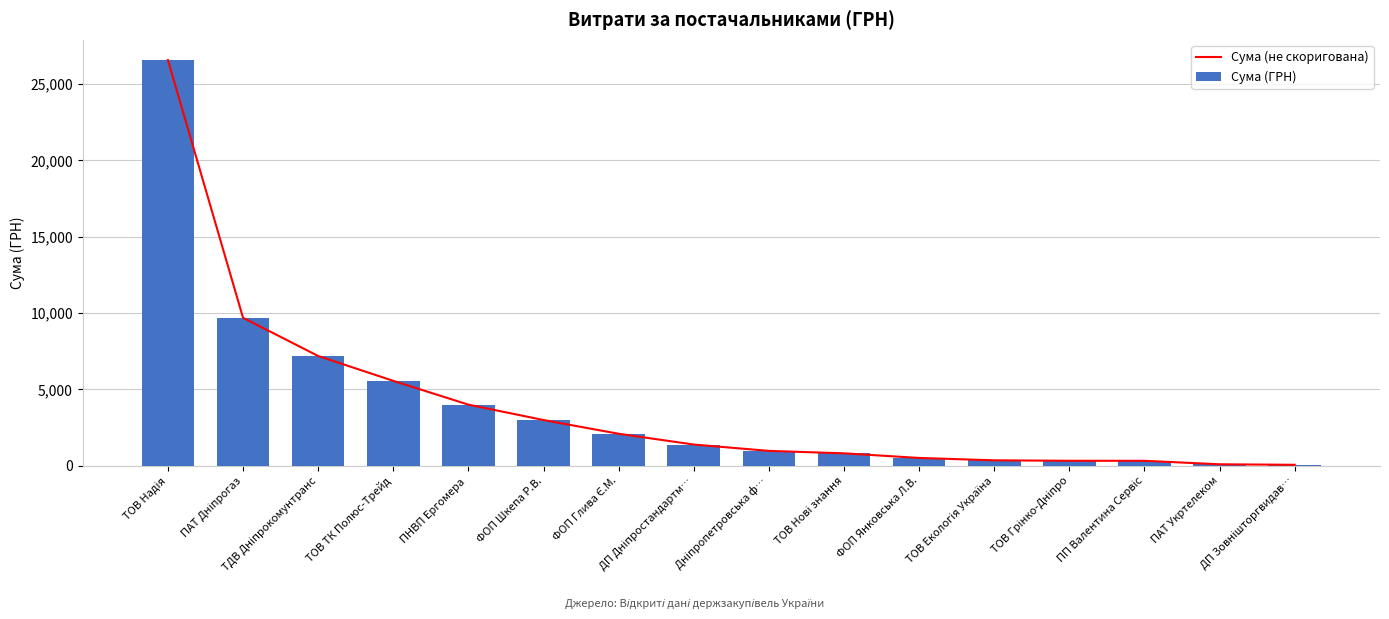

Between ДП Дніпростандартм… and ДП Зовнішторгвидав…, which series saw the biggest shift?

Сума (не скоригована)